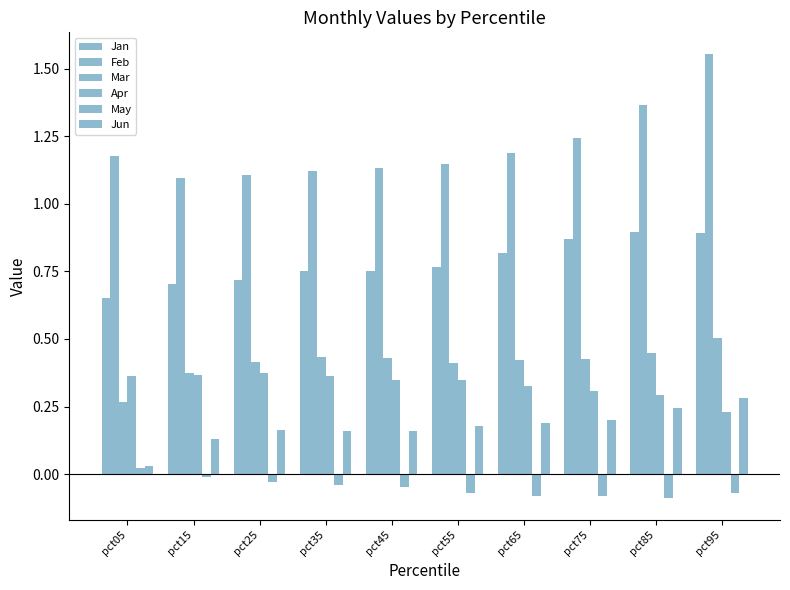

How many bars are there in total?

60